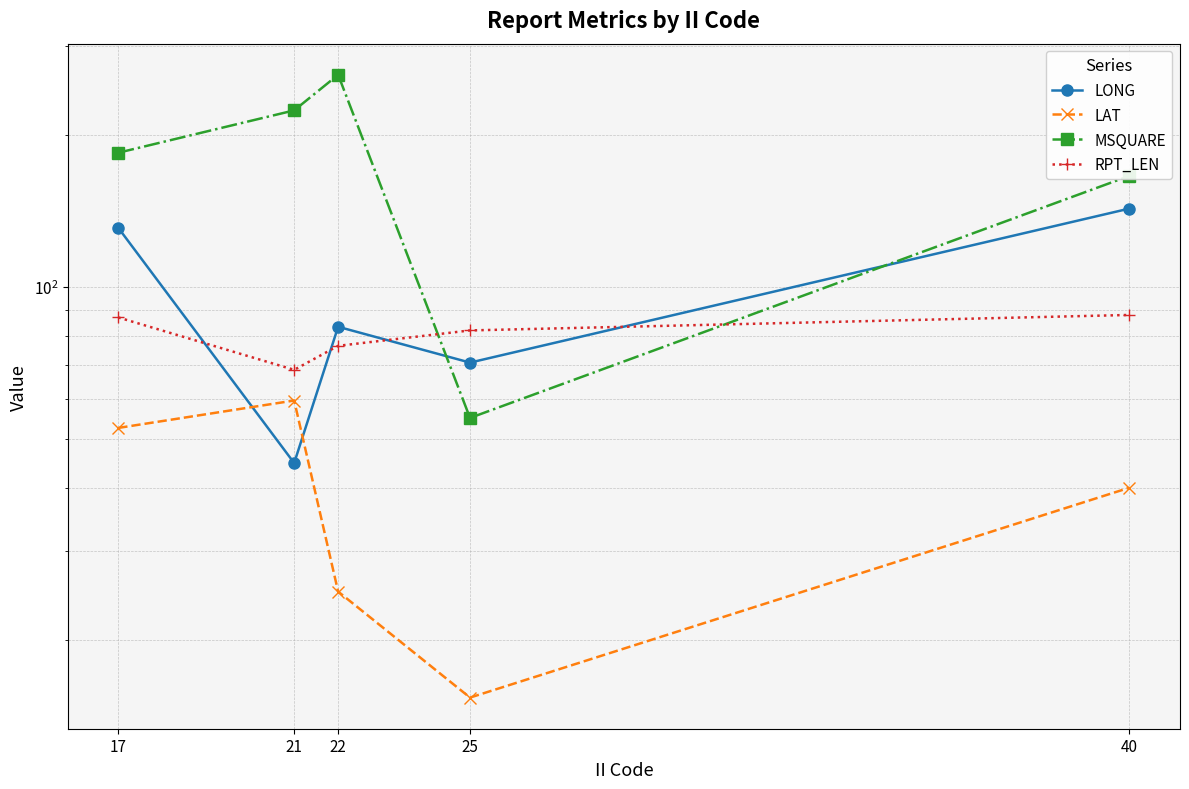

What is the spread (max minus min) of values at 21?

179.1